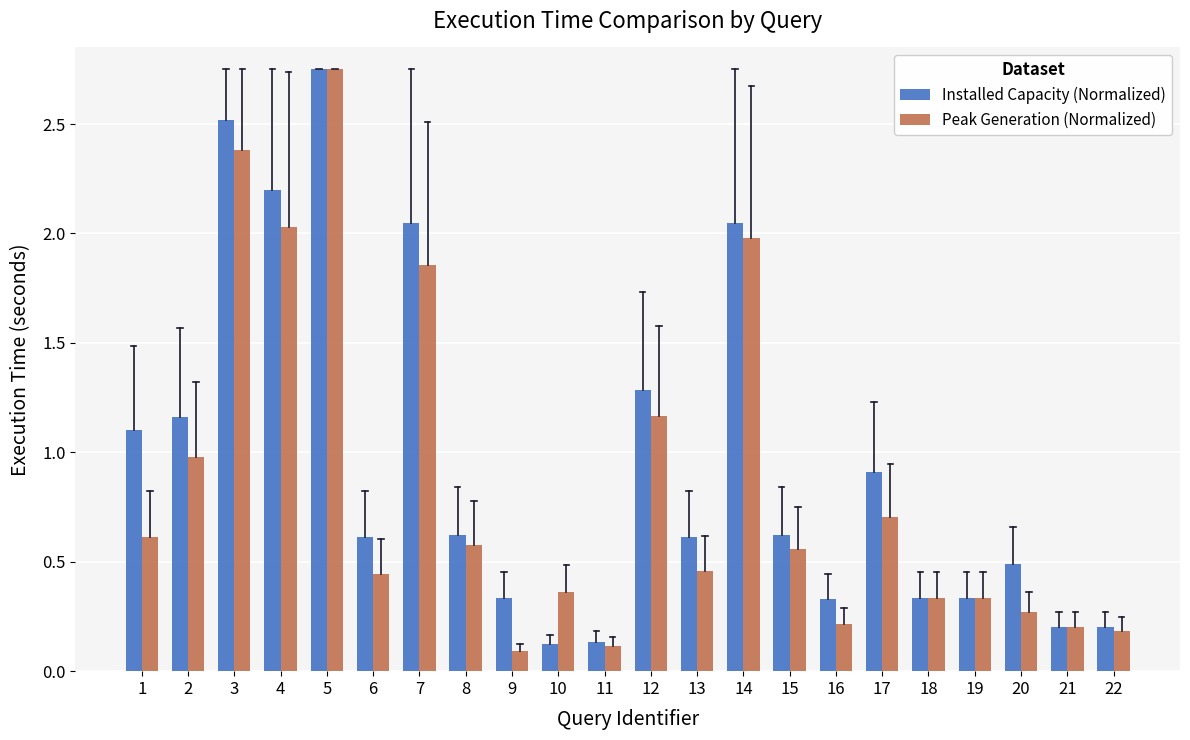

The Installed Capacity (Normalized) series shows 0.1 at 21. True or false?

False